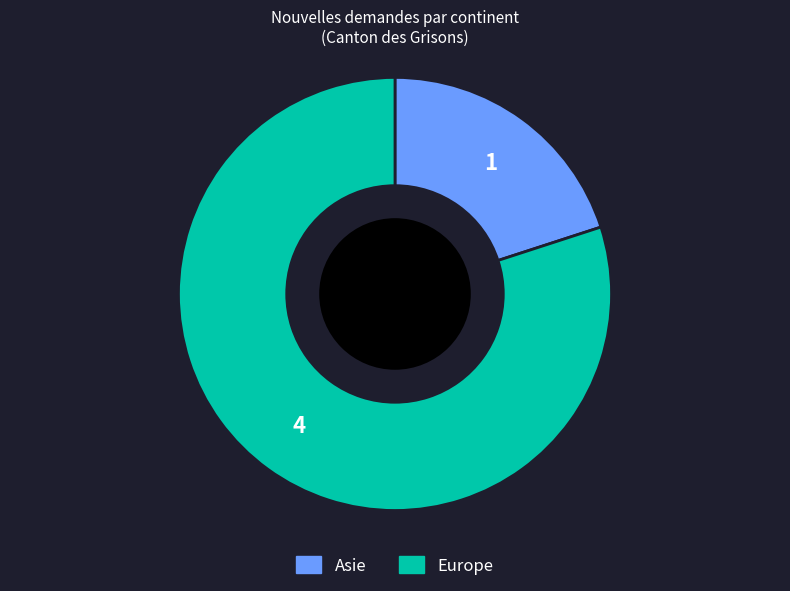

The Asie slice represents 33% of the pie. True or false?

False